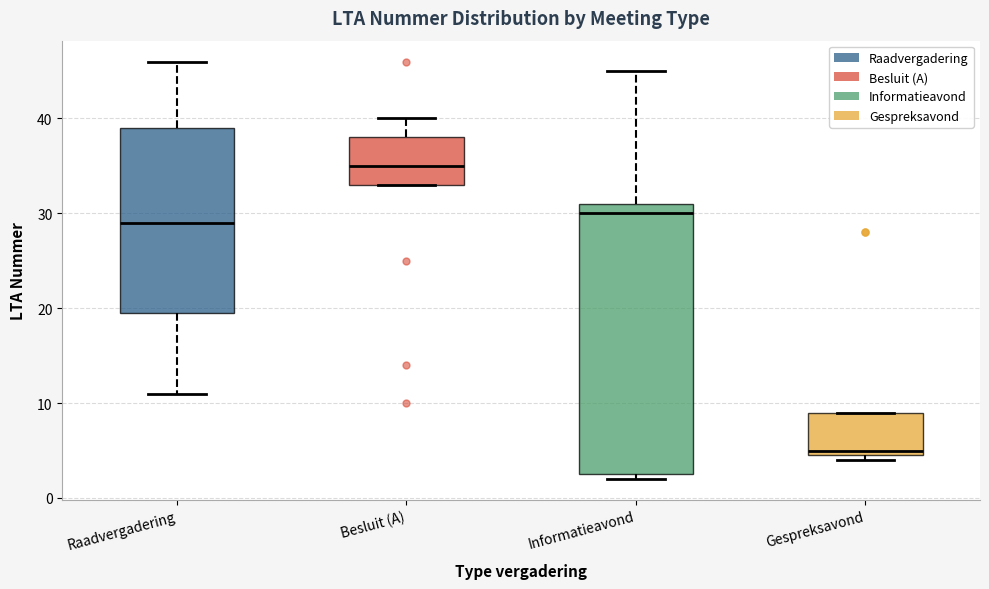

Reading left to right, read every box against the y-axis: the position of its median line, the range the box covers, and the ends of its whiskers. The values are not printed on the chart, so give them approximately, as read against the axis.

Raadvergadering: median 29, box 20 to 39, whiskers 11 to 46
Besluit (A): median 35, box 33 to 38, whiskers 33 to 40
Informatieavond: median 30, box 3 to 31, whiskers 2 to 45
Gespreksavond: median 5 (just above the box's lower edge), box 5 to 9, whiskers 4 to 9